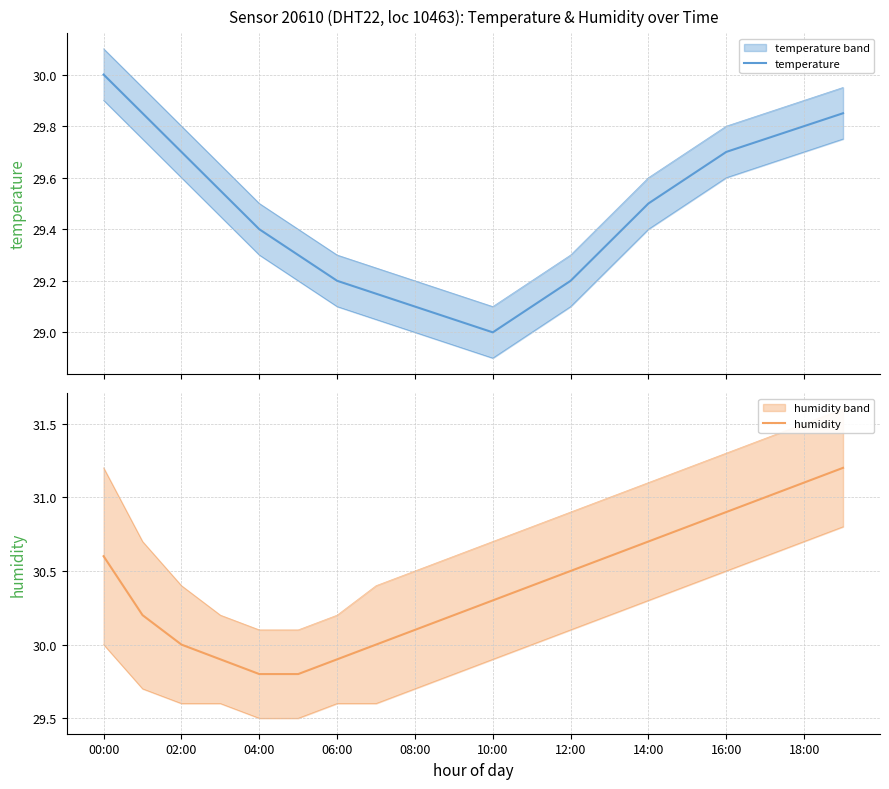

What is the difference between the maximum and minimum values in the humidity series?

1.4